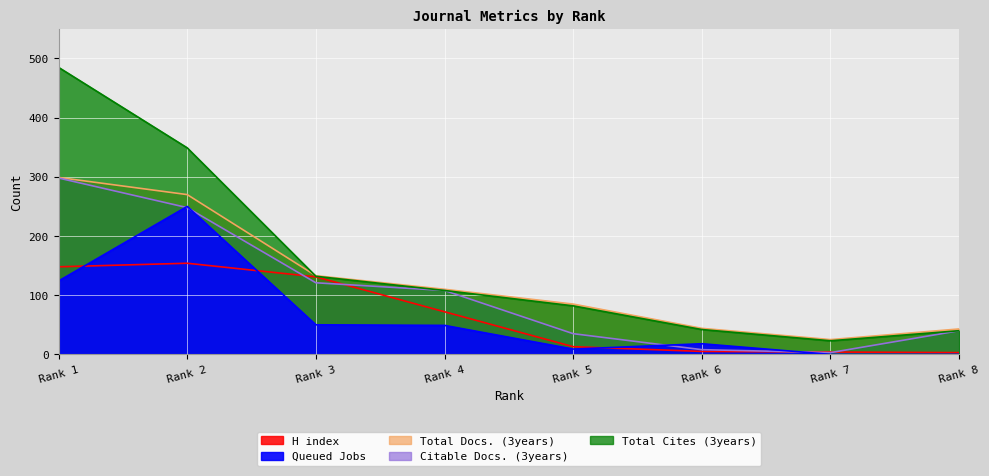

Does the chart display data point markers on the line(s)?

No